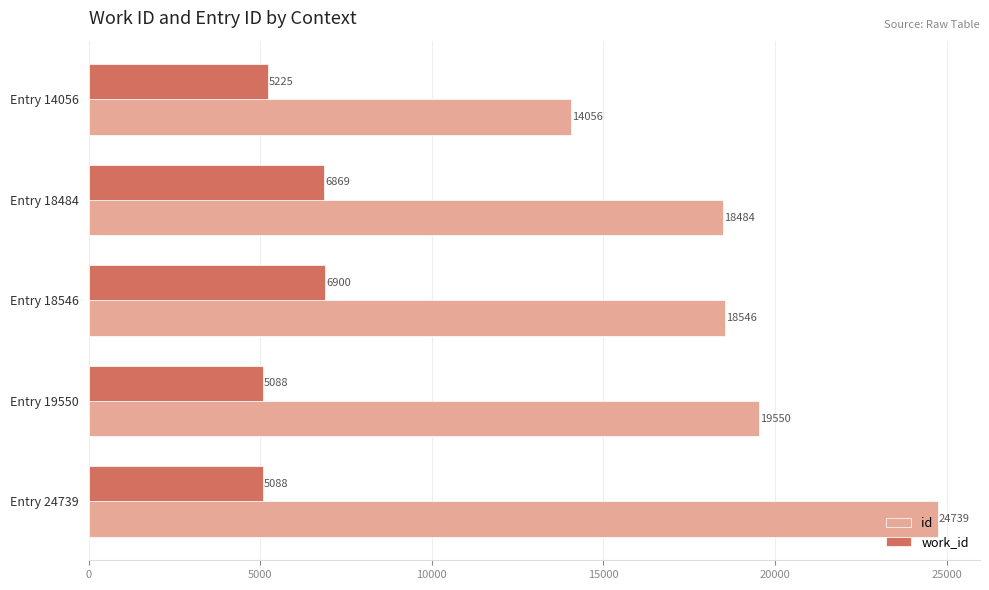

What is the difference between the second highest and minimum values in the id series?

5494